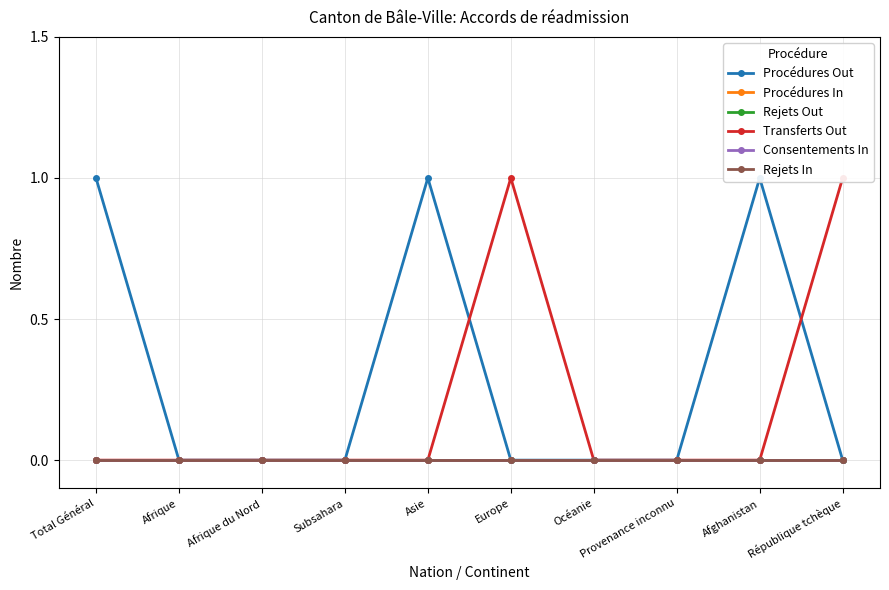

True or false: Consentements In has a value of 0 at Afrique du Nord.

True